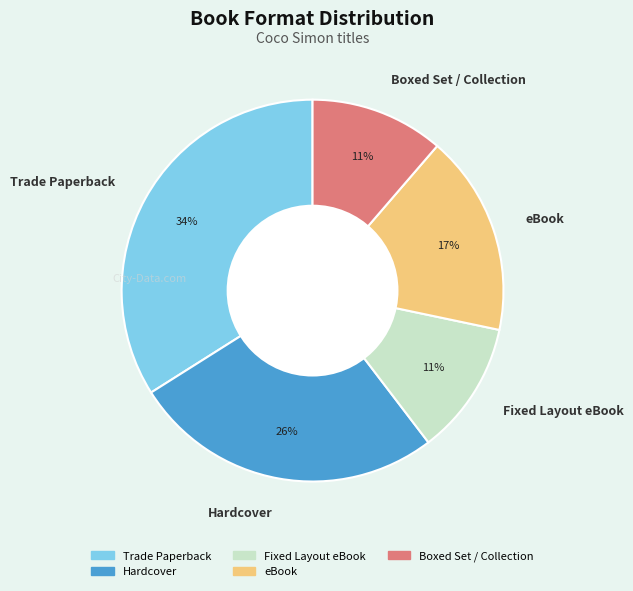

How many slices are in this pie chart?

5